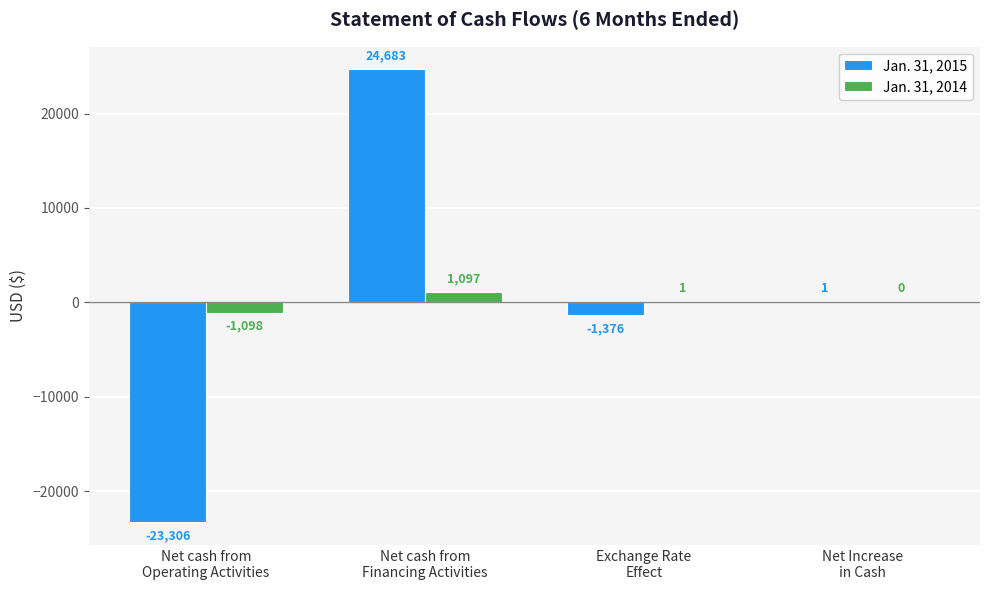

What is the greatest value displayed?

24683